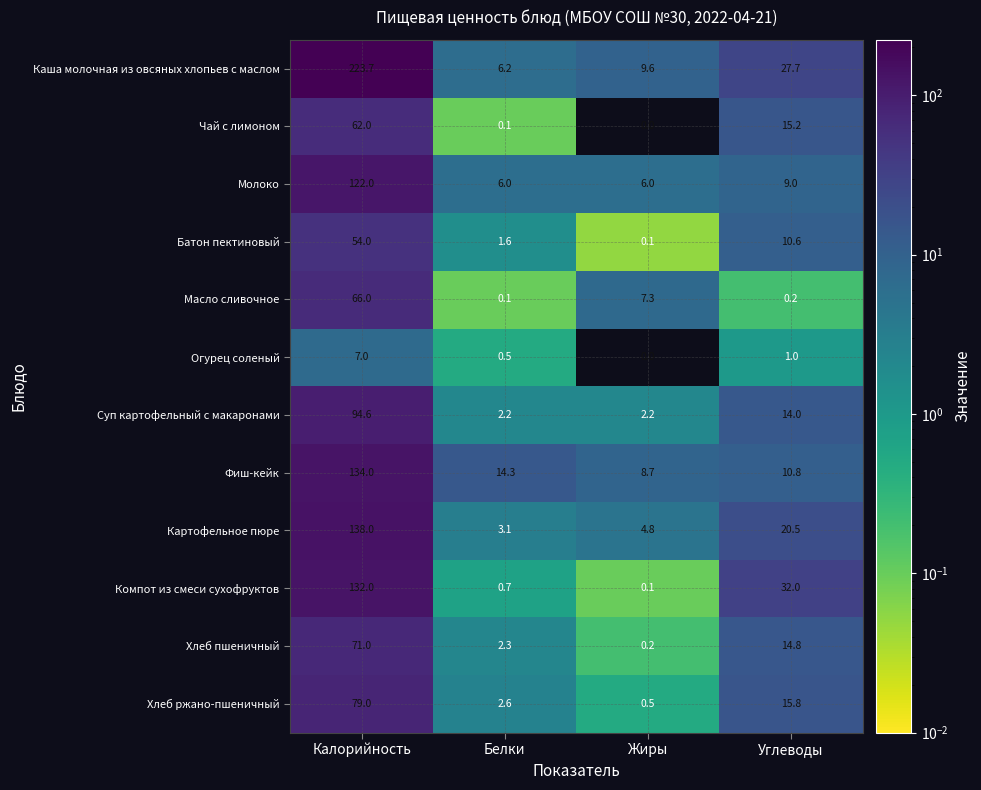

How many values in the Чай с лимоном series exceed 15?

2